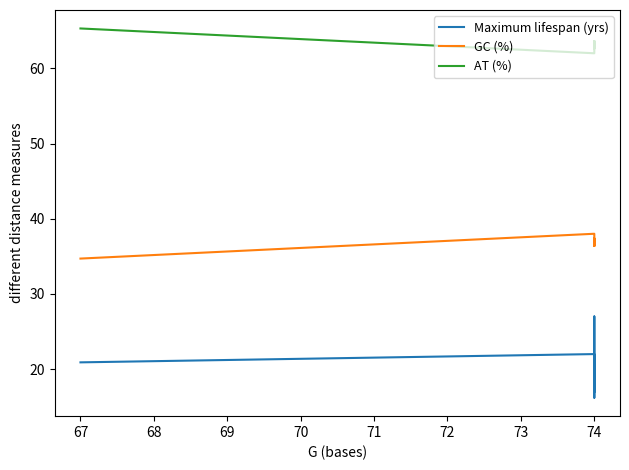

Which series has the largest total across all categories?

AT (%)